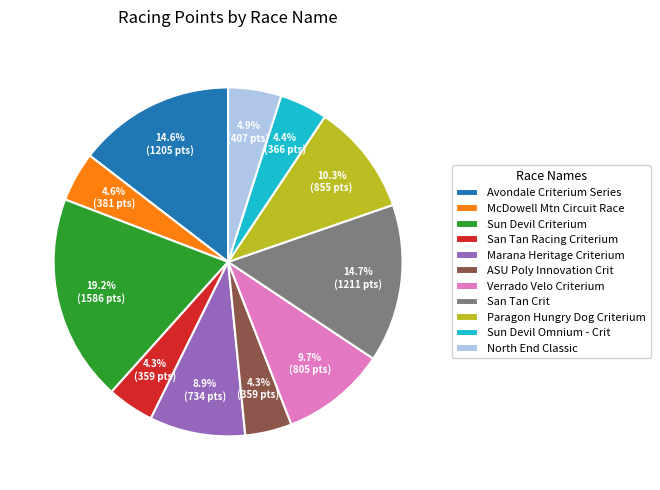

Does any single category account for the majority?

No